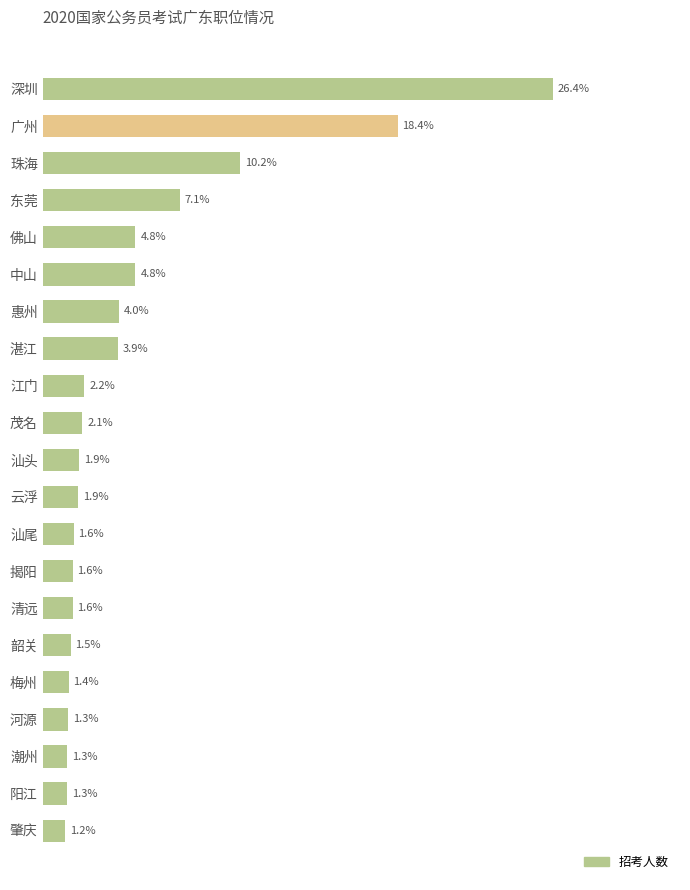

Does the chart contain any negative values?

No